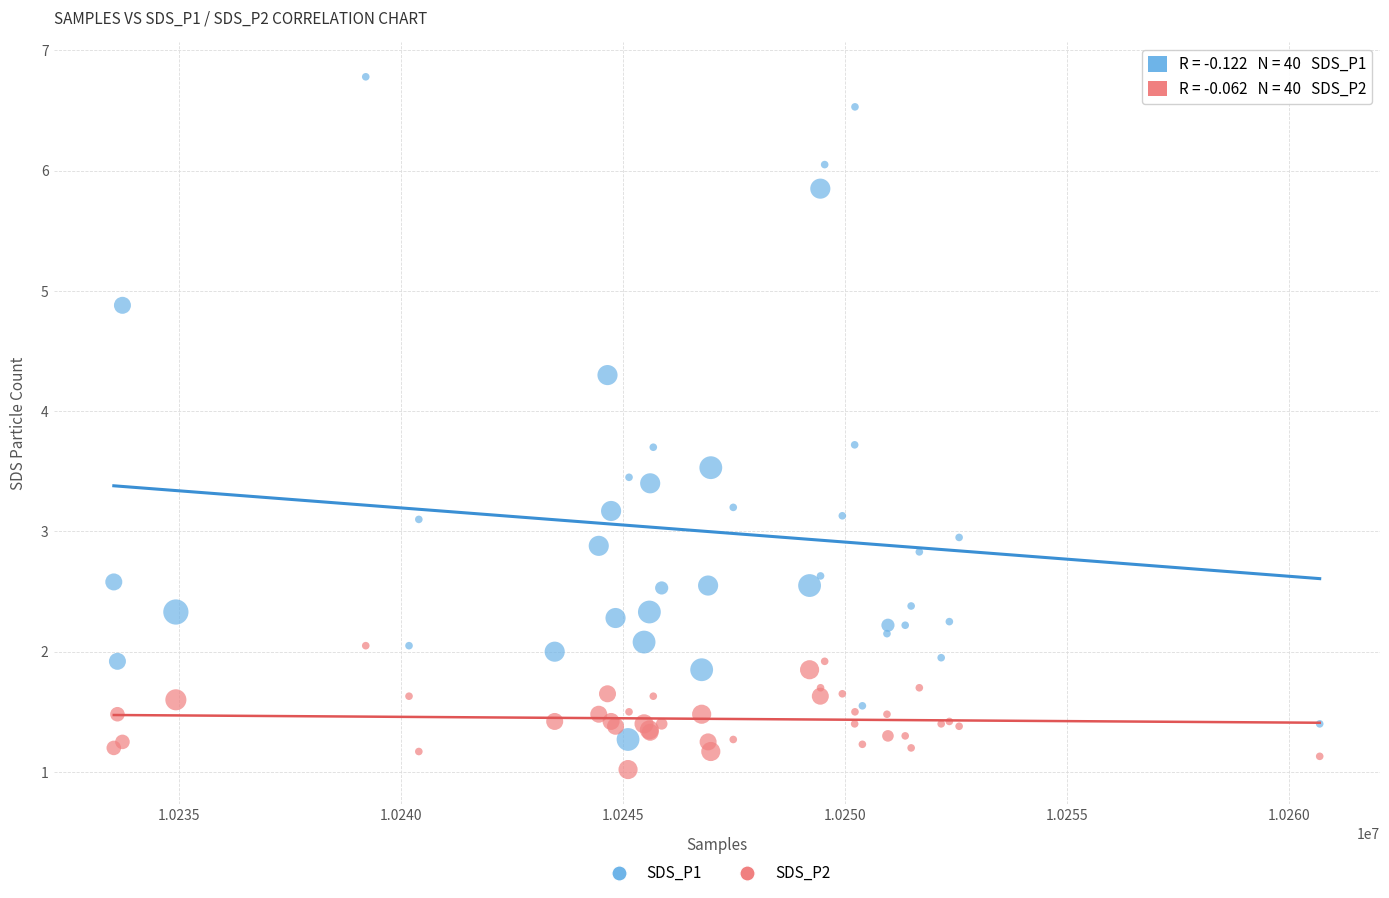

Which series reaches the maximum Y coordinate?

SDS_P1